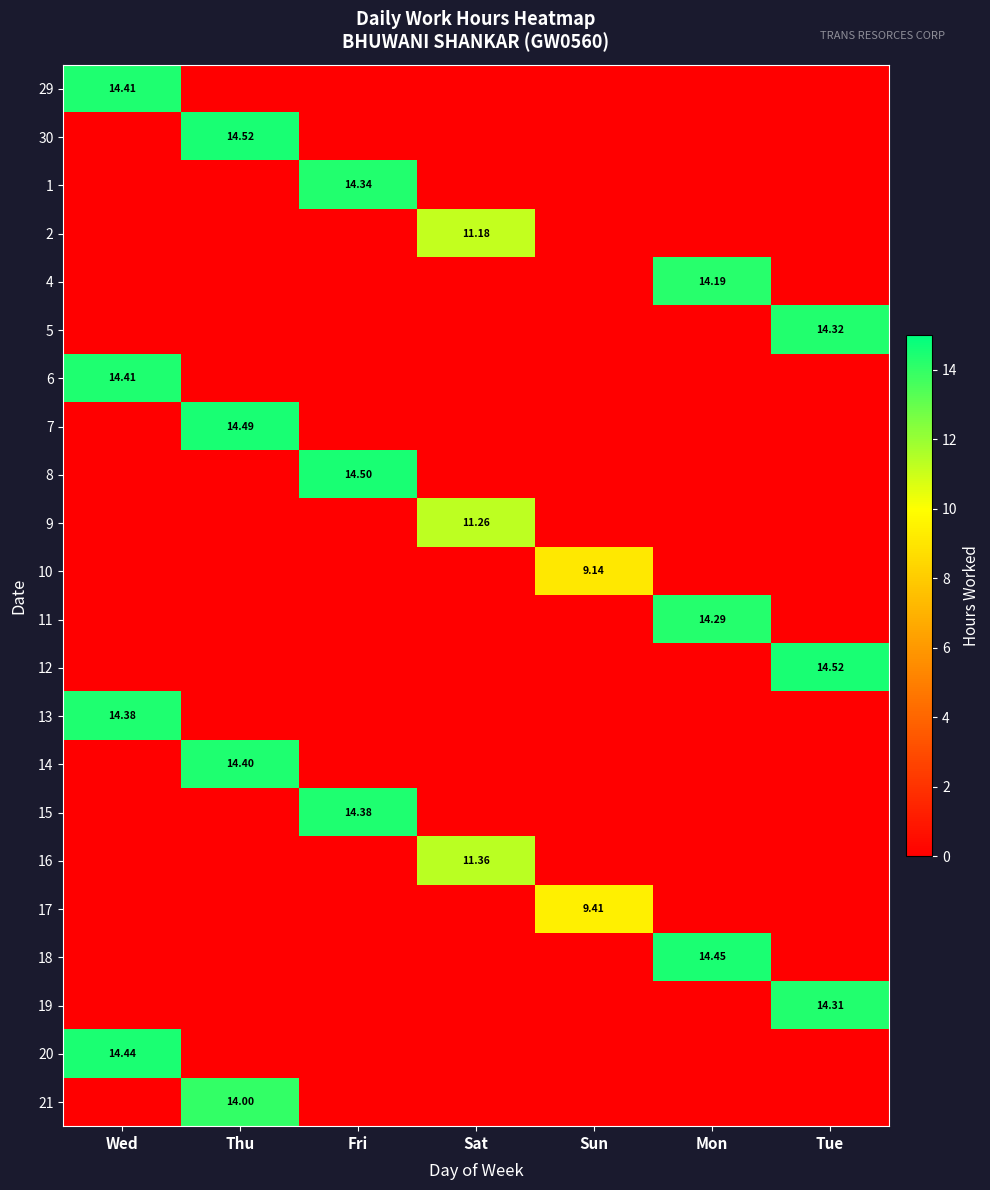

The value of 18 at Wed is -6.6. True or false?

False